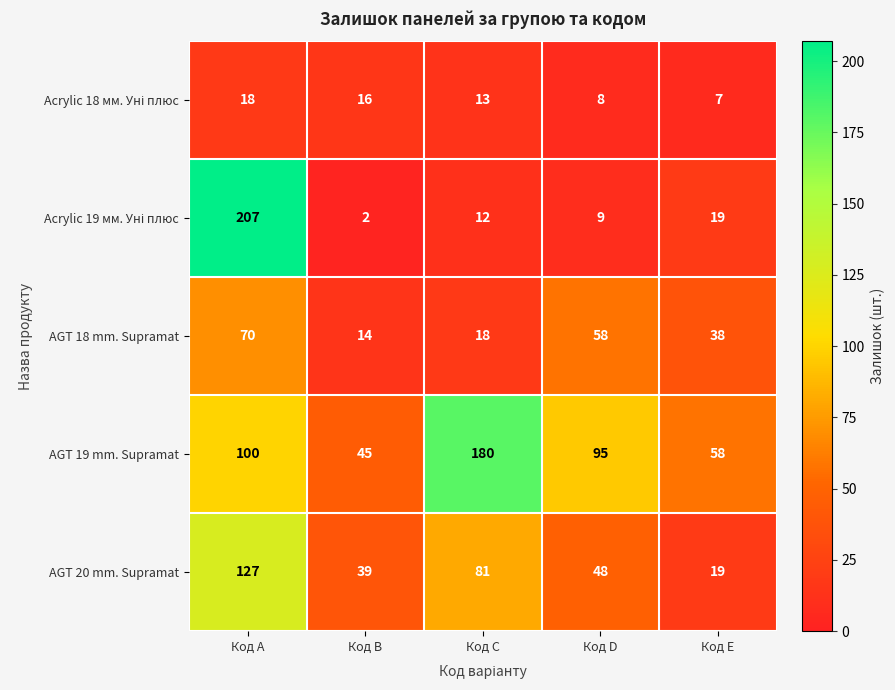

What is the total value across all series at Код D?

218